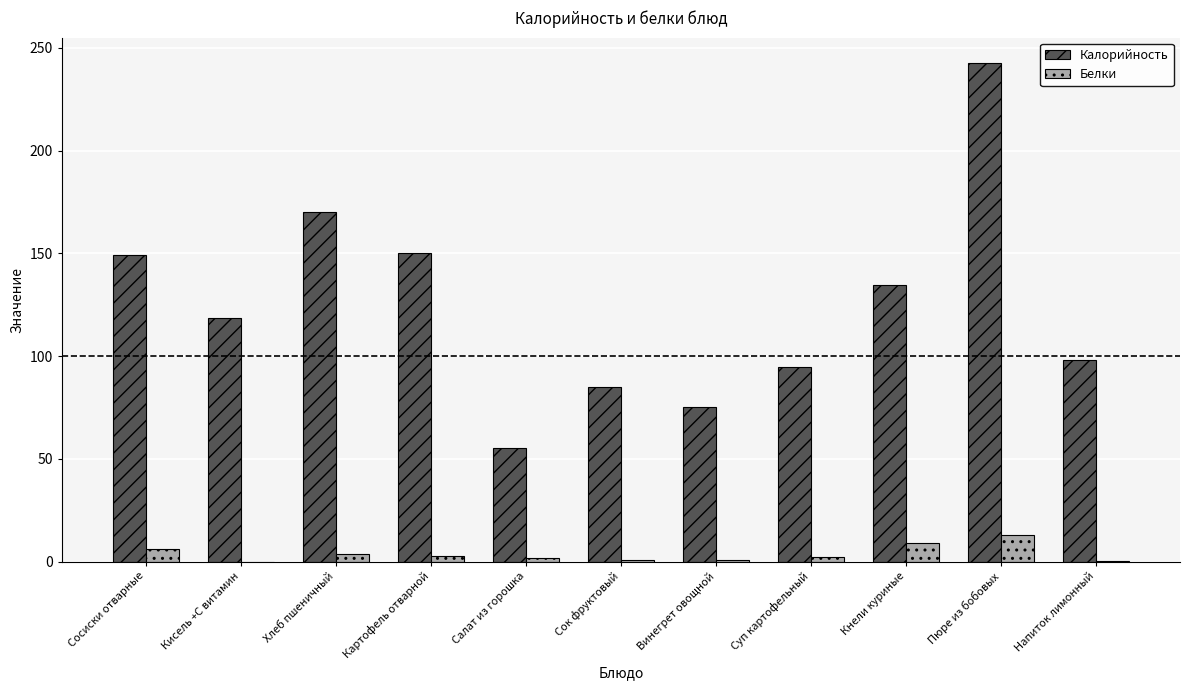

Where does the Белки series first go above 2?

Сосиски отварные